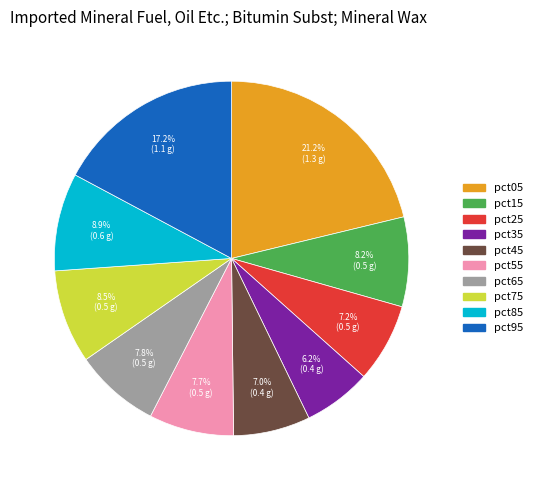

Is it true that pct35 is 15% of the pie?

False